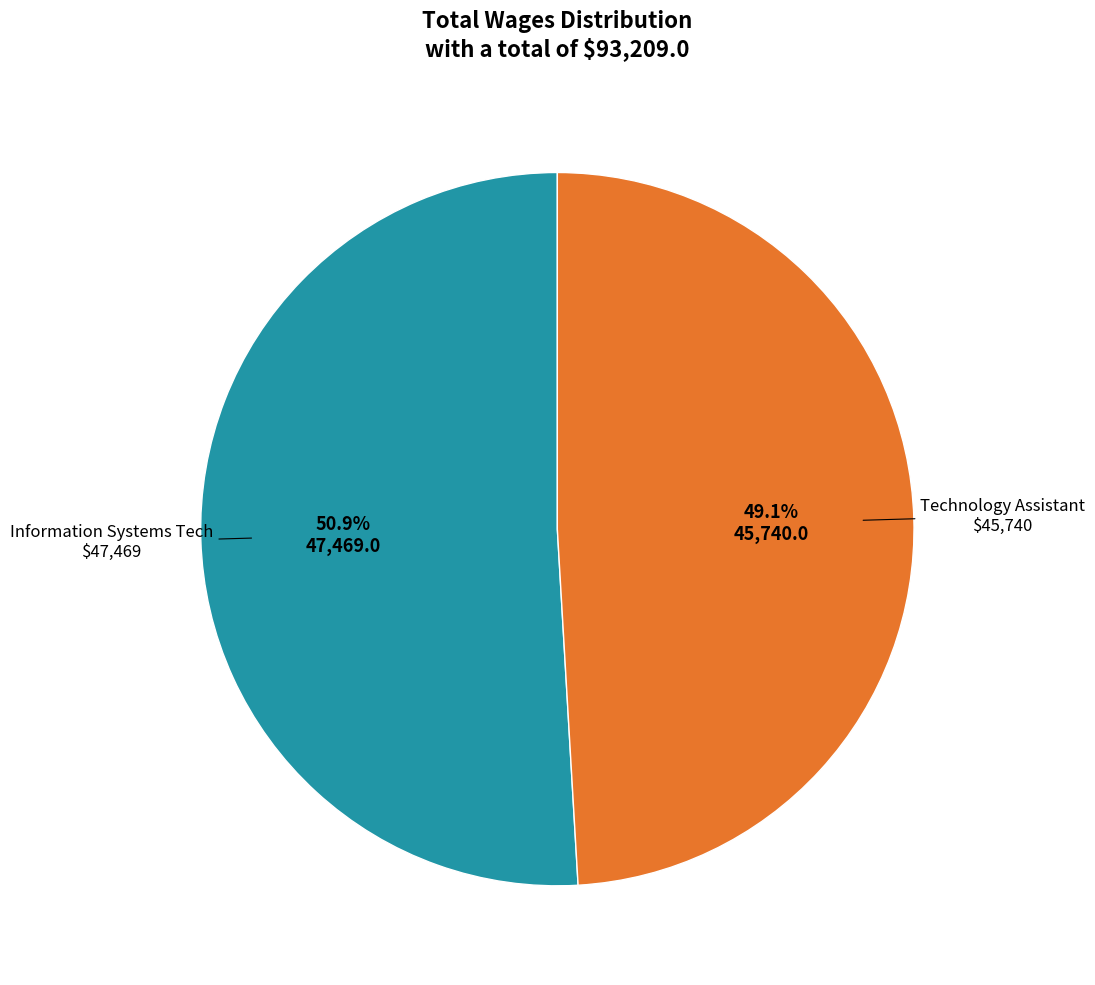

Is there a majority slice in this chart?

Yes